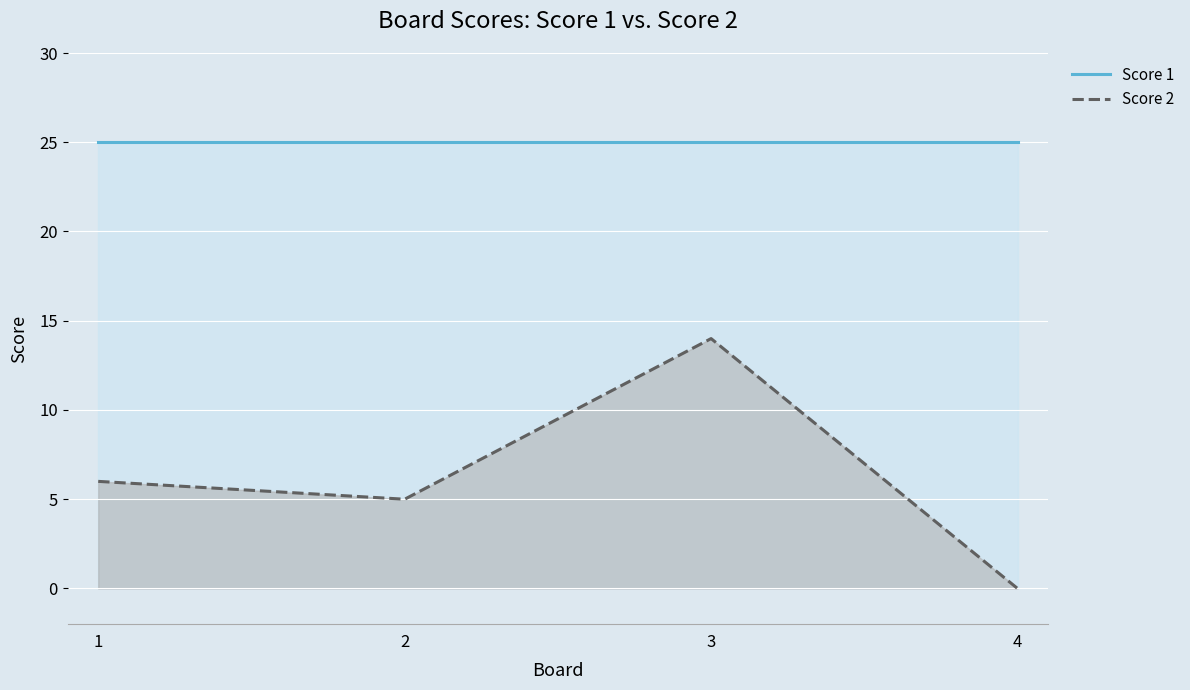

Rank the series by their average value, from lowest to highest.

Score 2, Score 1